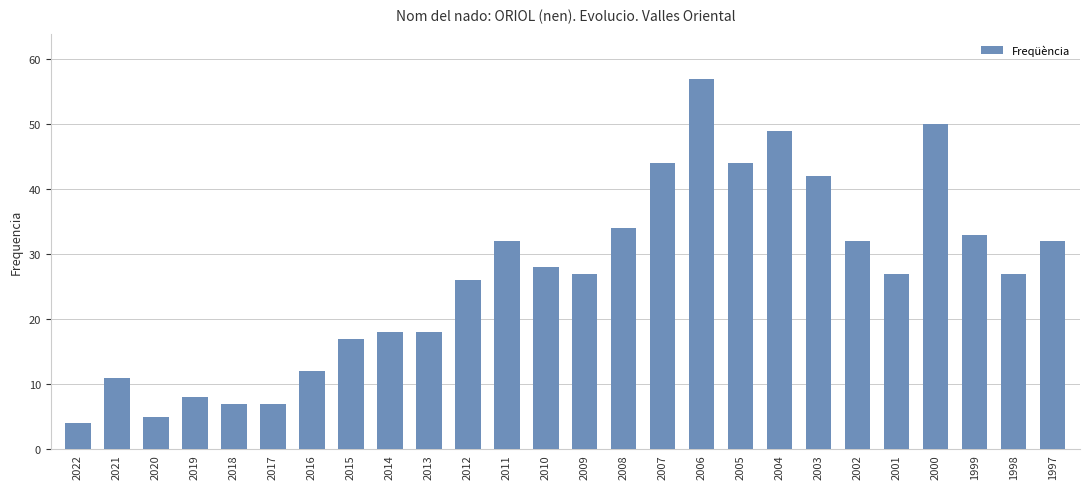

How many categories are shown in the chart?

26